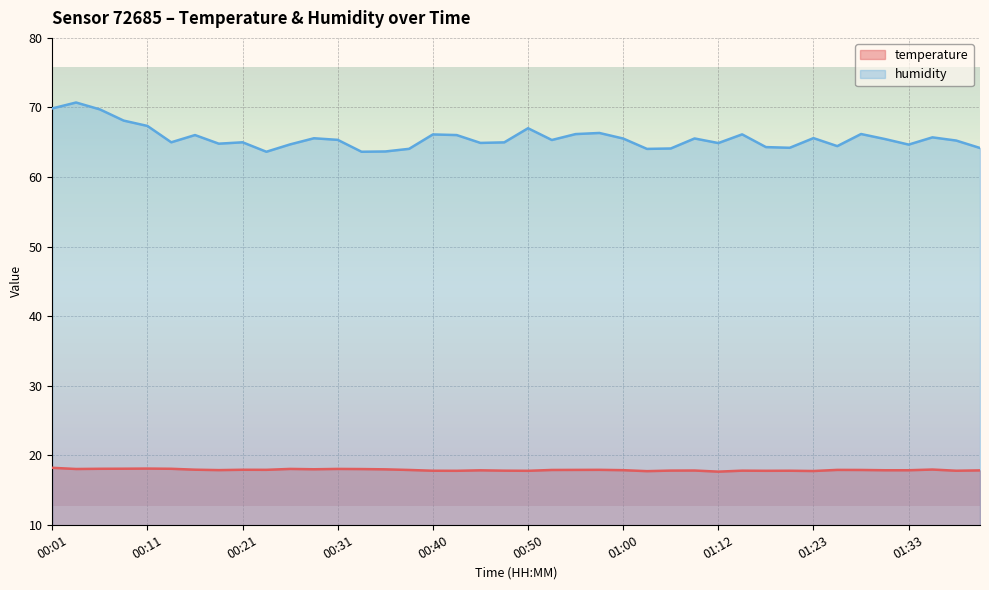

What is the label of the 40th point from the right?

00:01